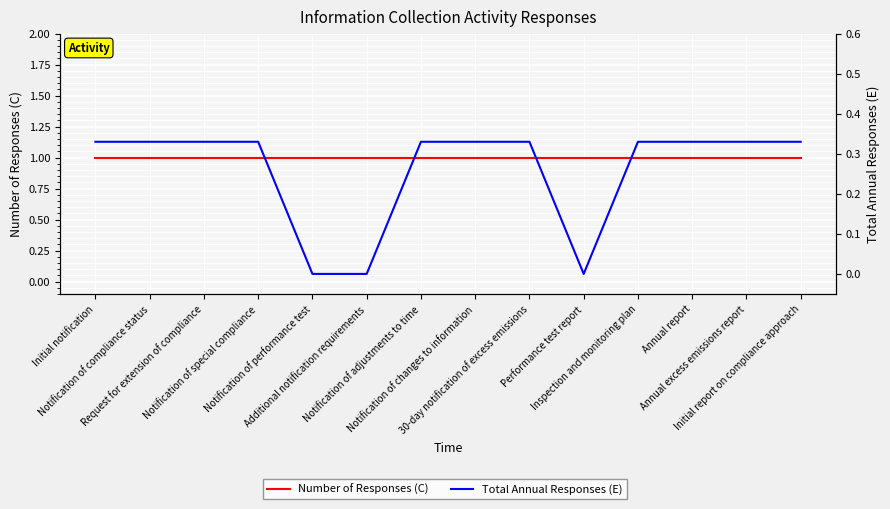

What is the total value across all series at Initial notification?

1.3